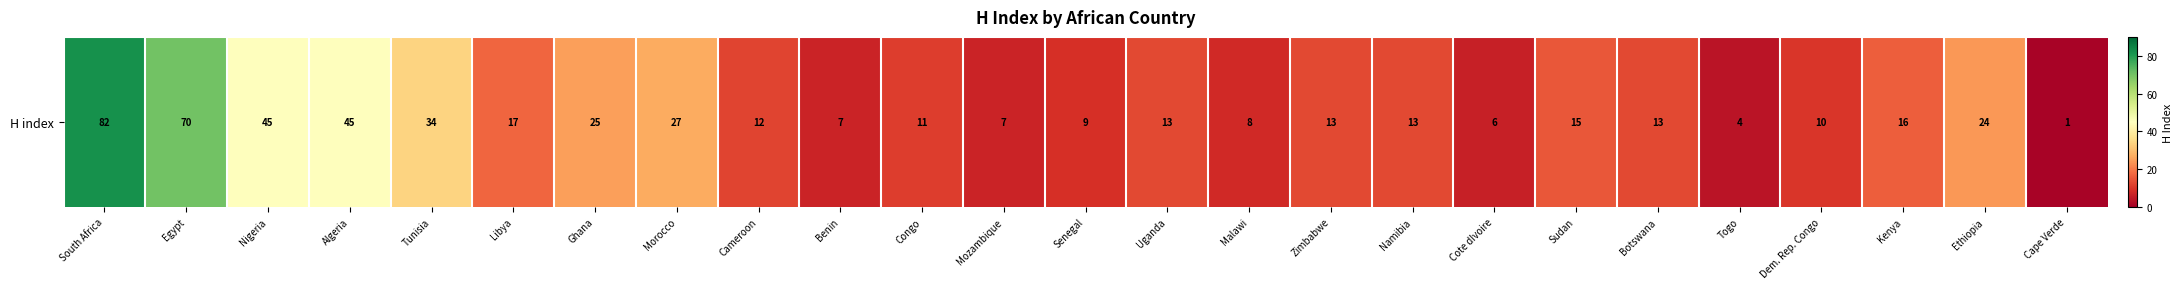

What is the ratio of the value at Mozambique to the value at Nigeria?

0.2